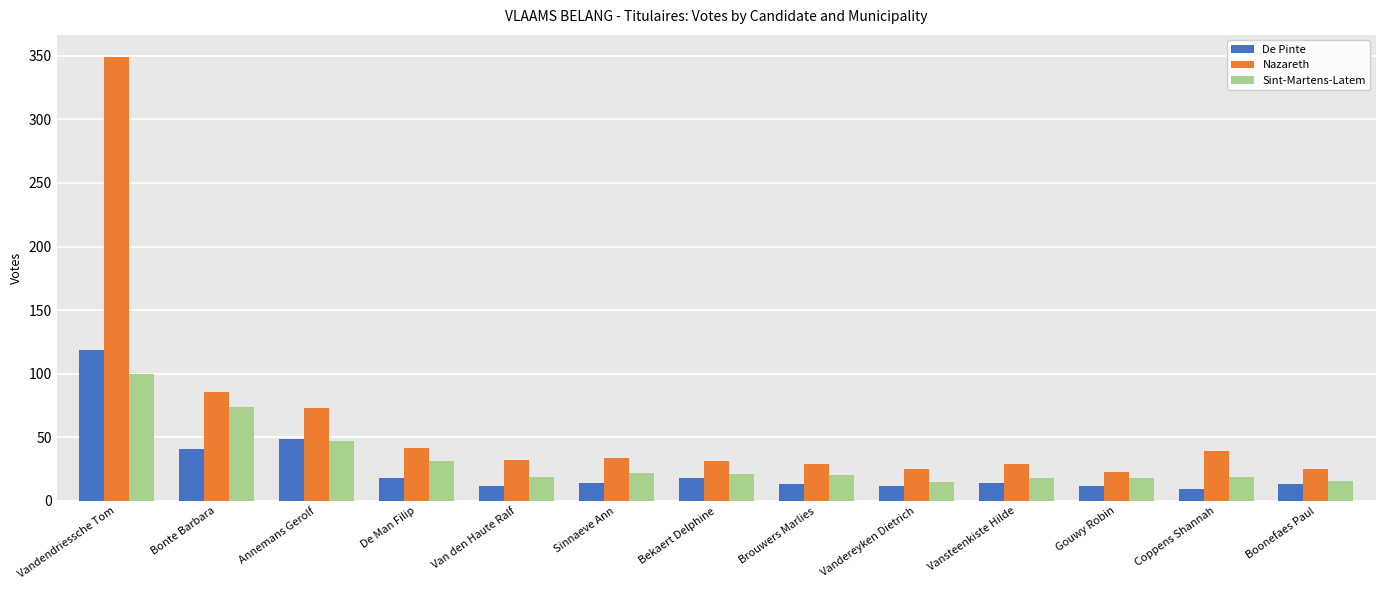

What are all the series names shown in the legend?

De Pinte, Nazareth, Sint-Martens-Latem